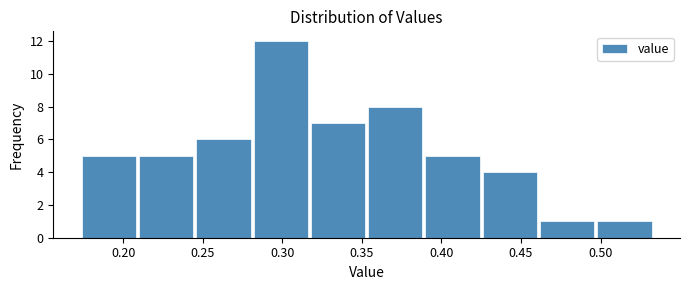

Over which range of the x-axis is the bar tallest?

0.280 to 0.315